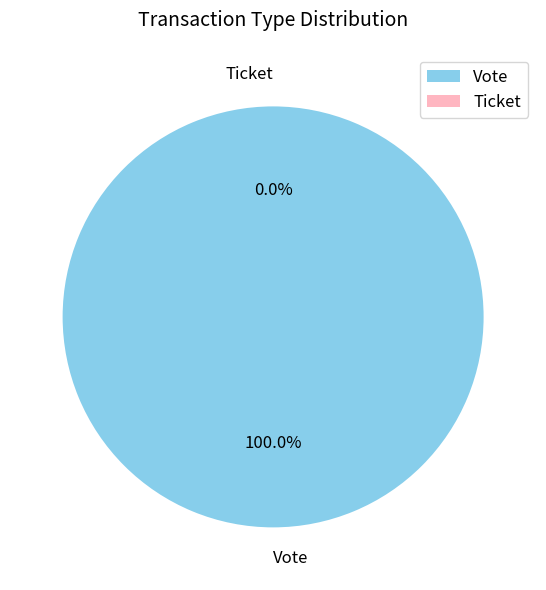

How much of the chart is everything except Ticket?

100.0%